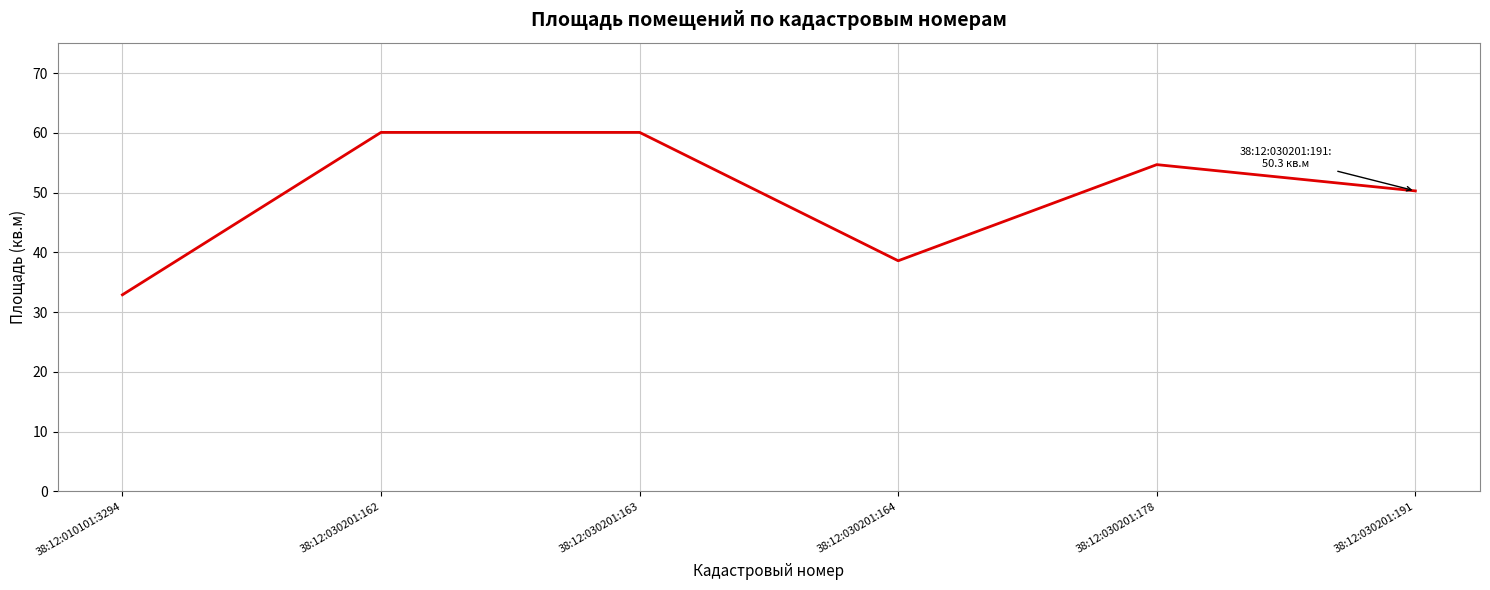

Which has a higher value, 38:12:030201:191 or 38:12:030201:163?

38:12:030201:163